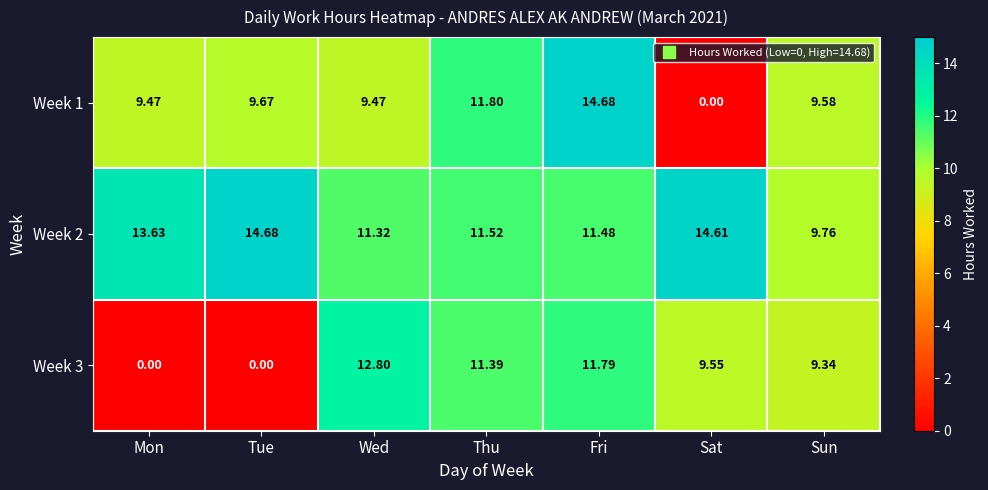

Count the number of categories in the chart.

7